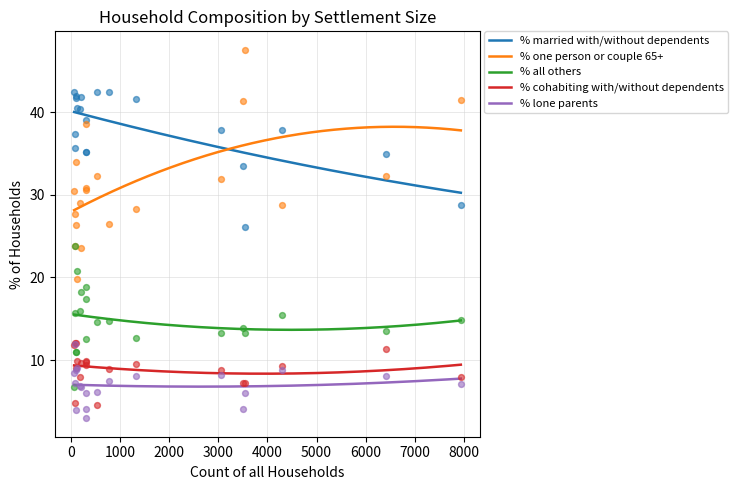

True or false: % one person or couple 65+ and % lone parents cross at least once.

False